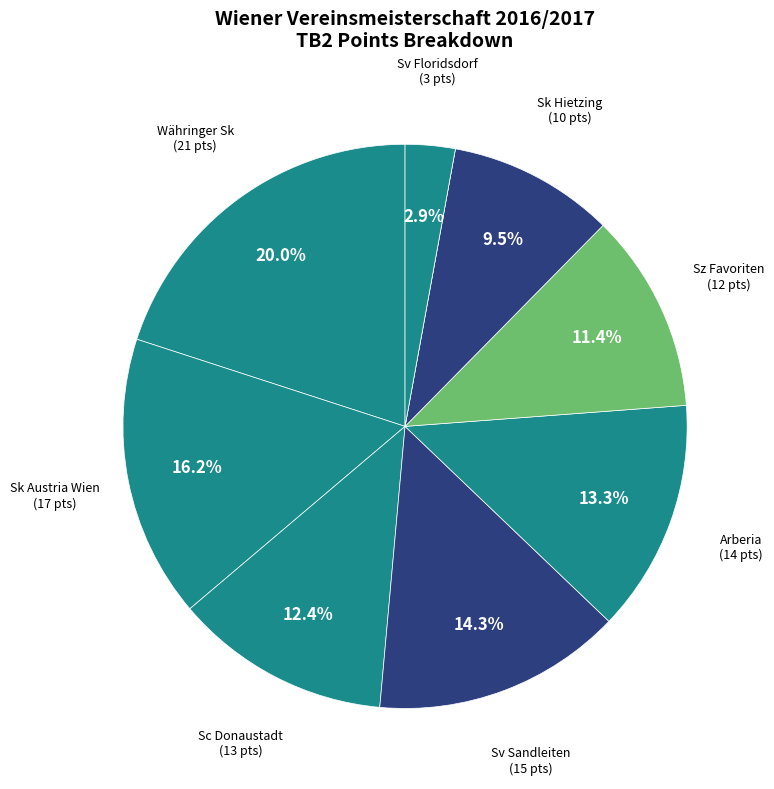

To the nearest percent, what is the average slice percentage?

11%